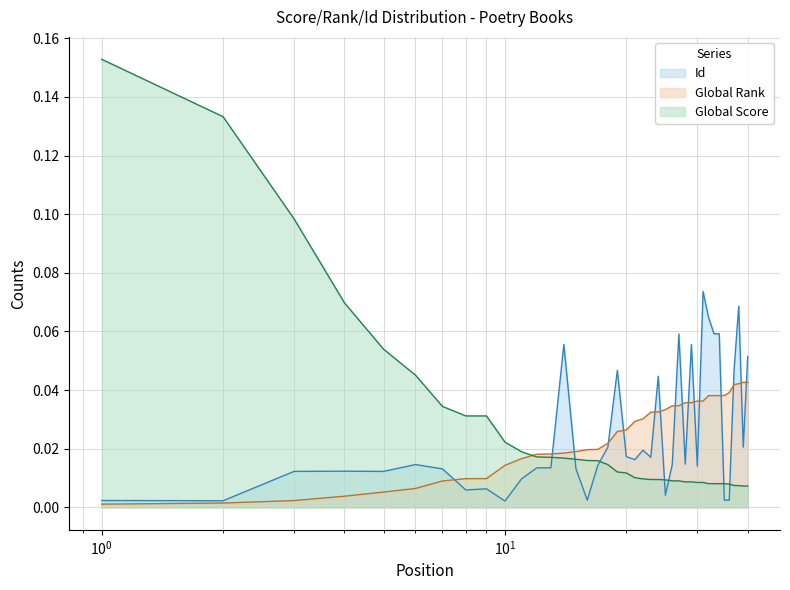

Which has a higher value, 34 or 40?

34